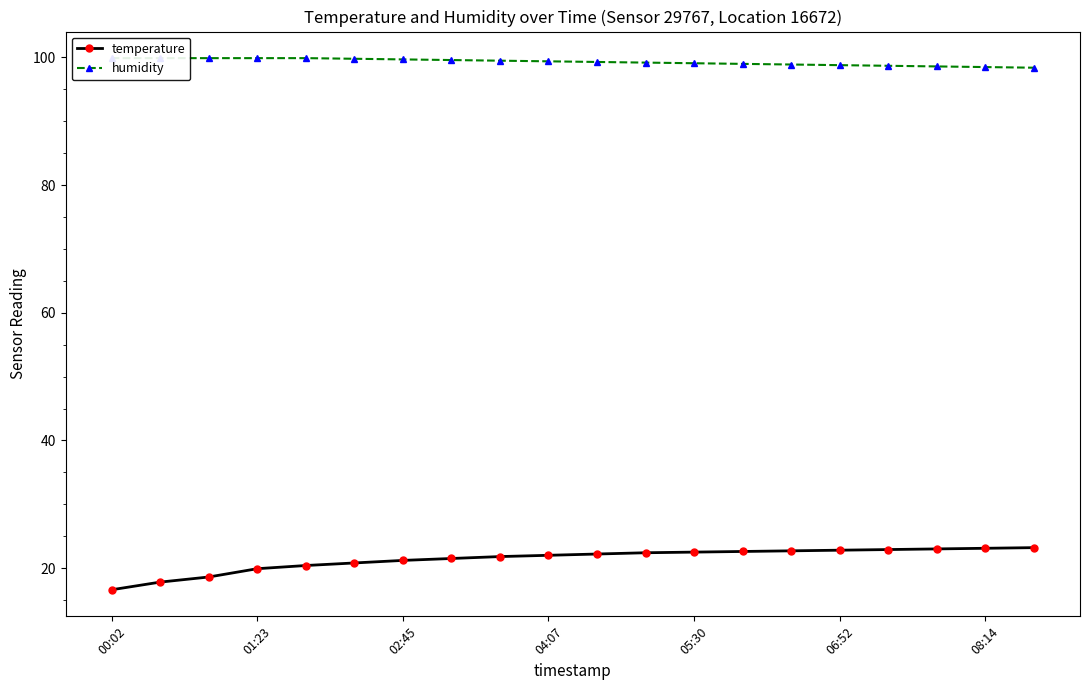

What is the average value of the humidity series?

99.3